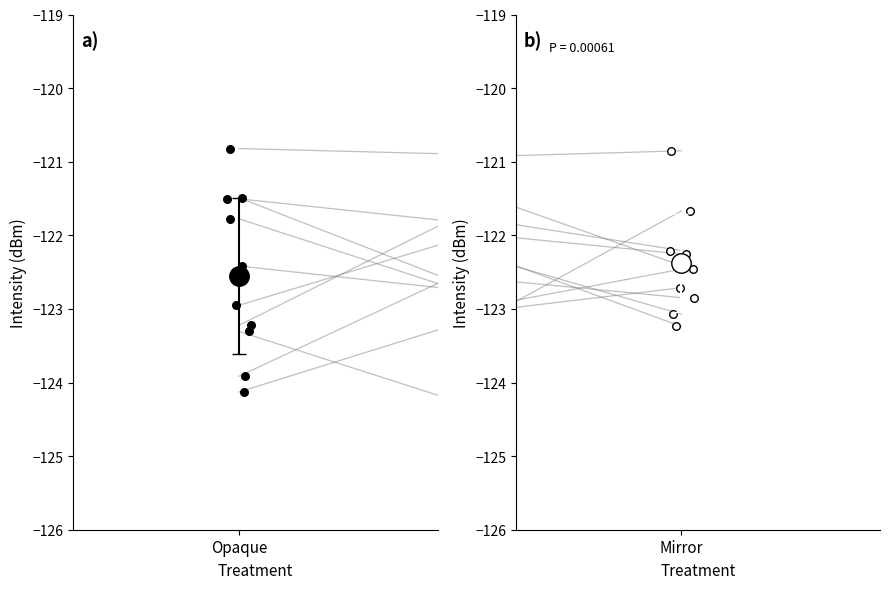

Which series reaches the maximum Y coordinate?

Opaque individuals